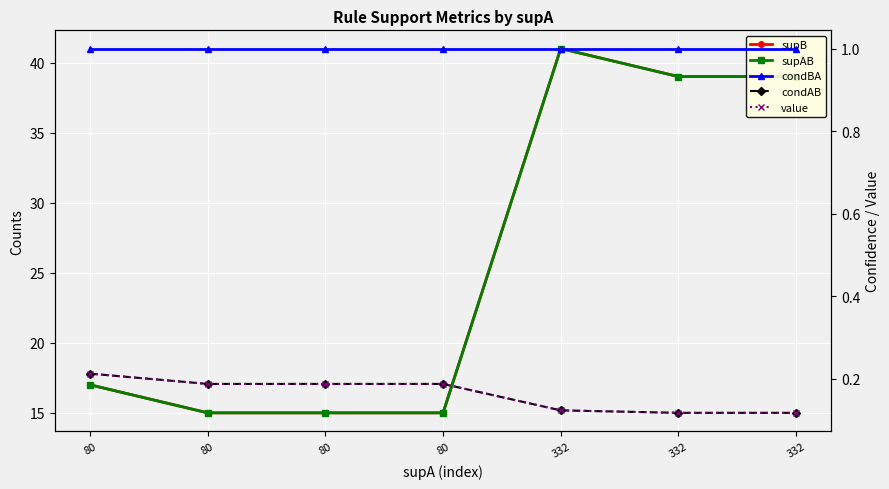

What is the total value across all series at 332?

83.2